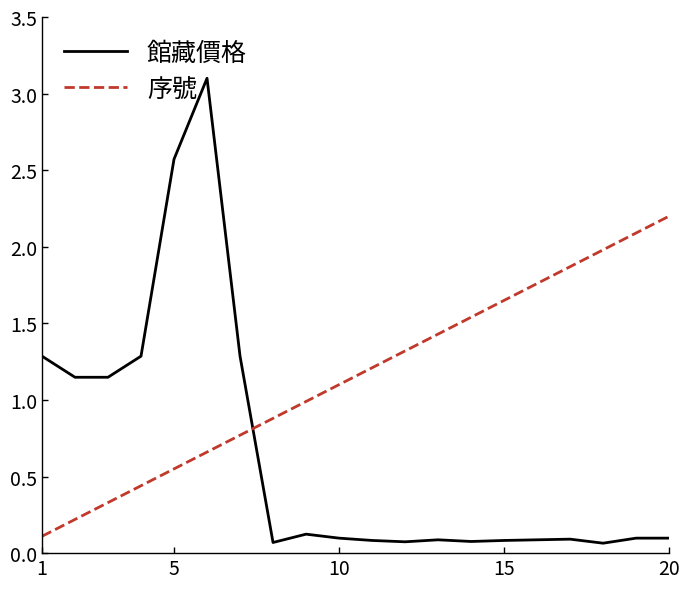

How many times do 館藏價格 and 序號 cross each other?

1